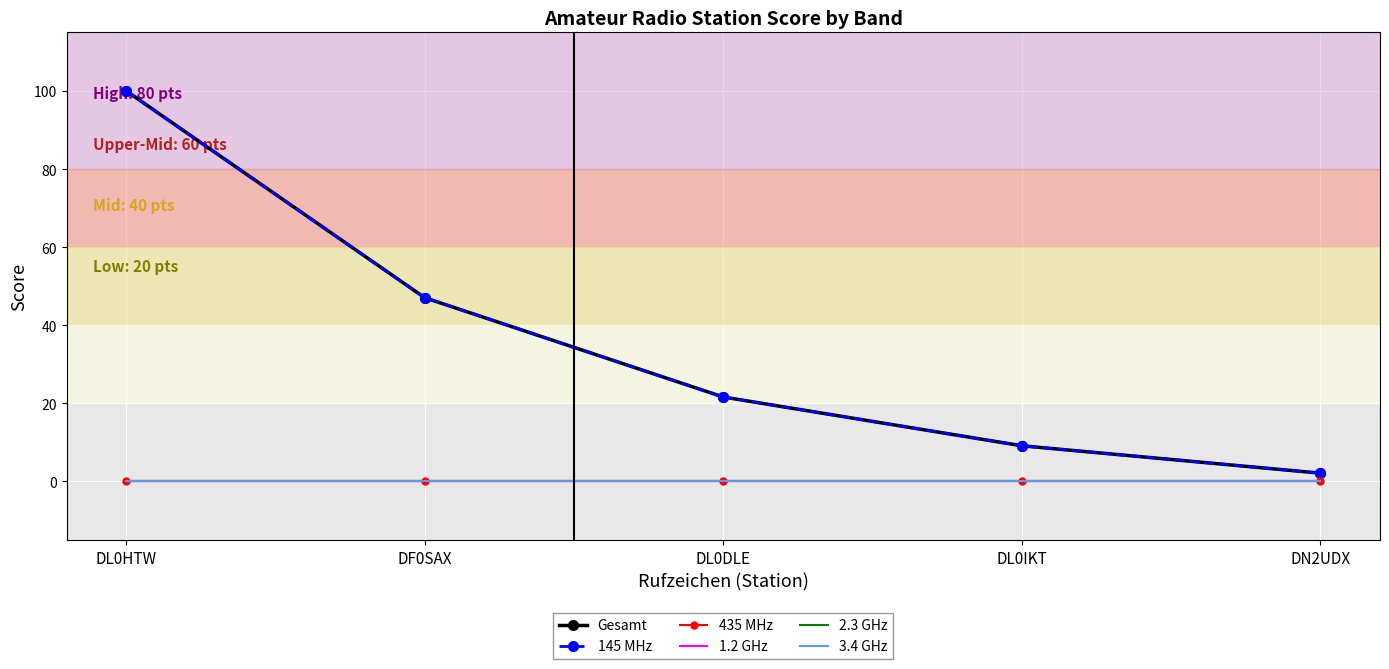

Is it true that 2.3 GHz equals 0.0 at DF0SAX?

True